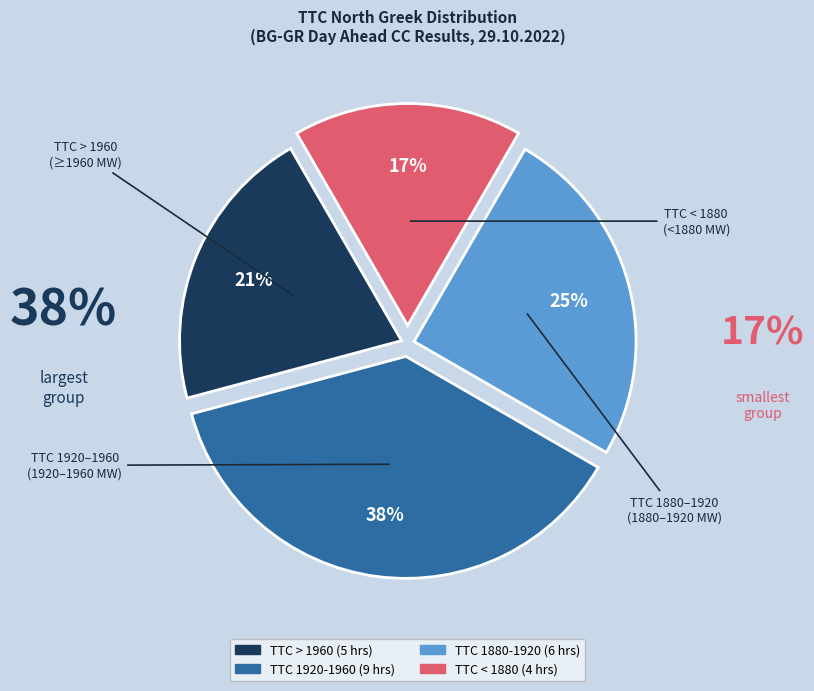

Is there a majority slice in this chart?

No